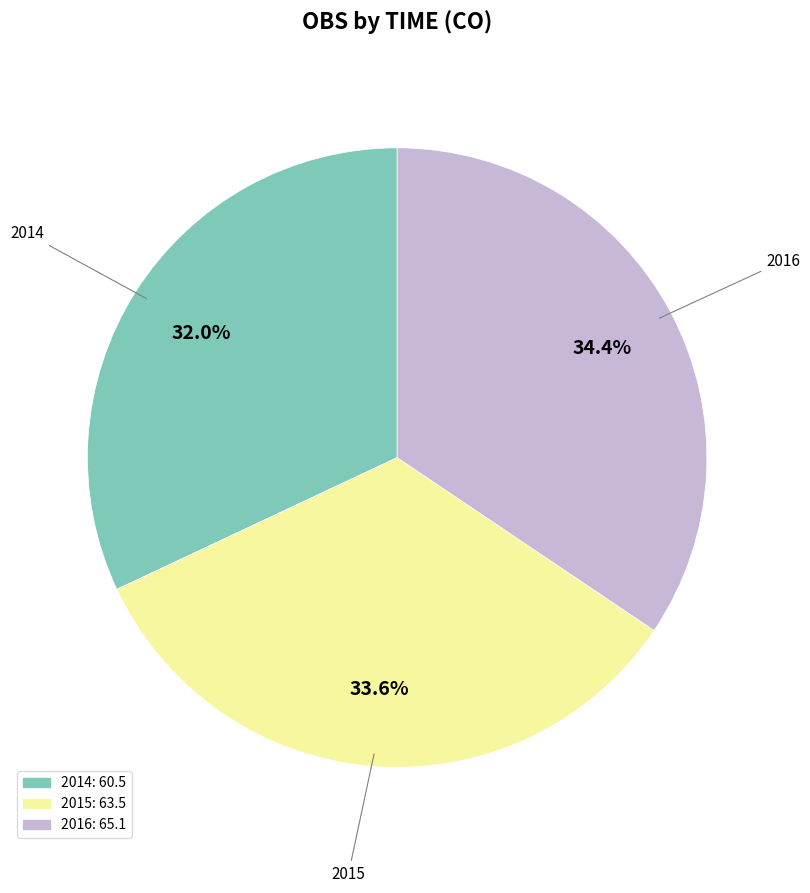

How many segments does this pie chart have?

3